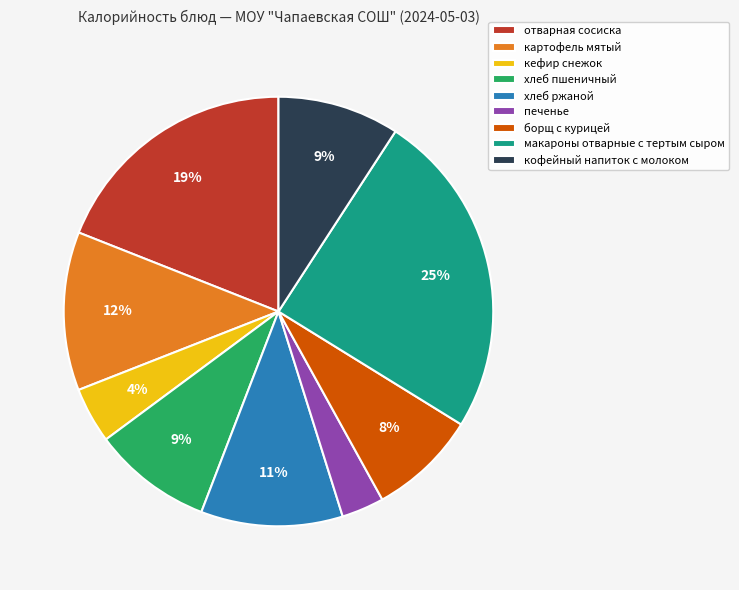

The кефир снежок slice represents 14% of the pie. True or false?

False